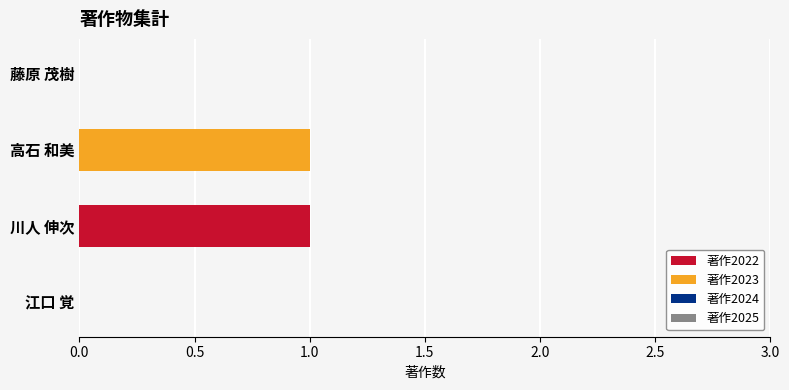

The value of 著作2022 at 江口 覚 is 1. True or false?

False